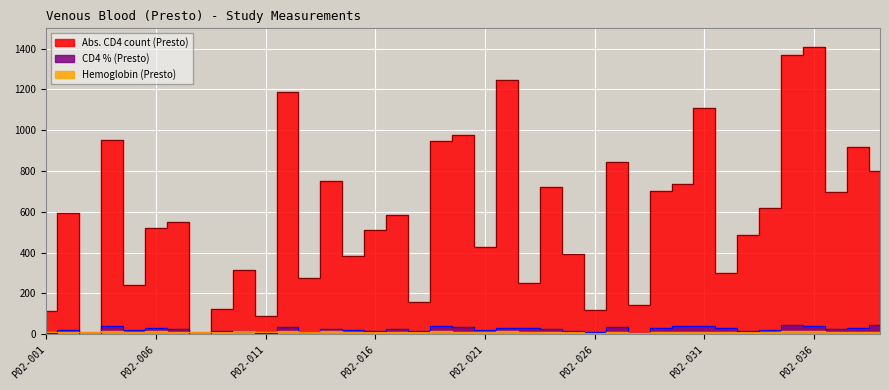

What value does the CD4 % (Presto) series have at P02-033?

14.2